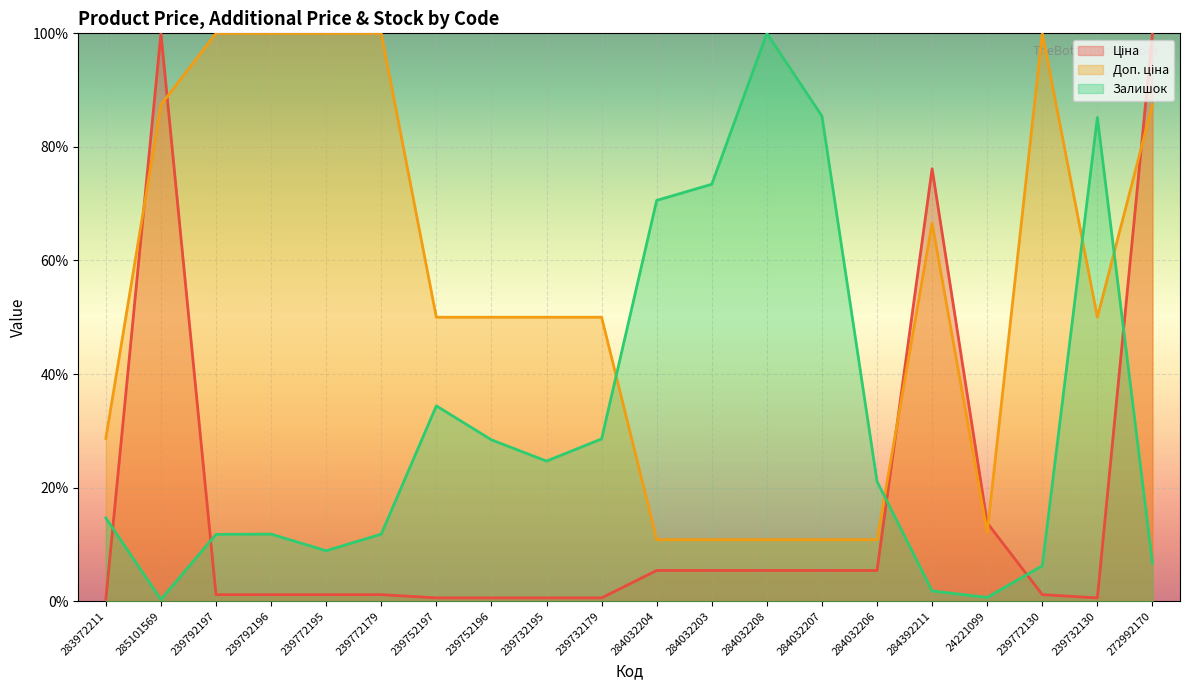

What is the difference between the second highest and minimum values in the Доп. ціна series?

89.2